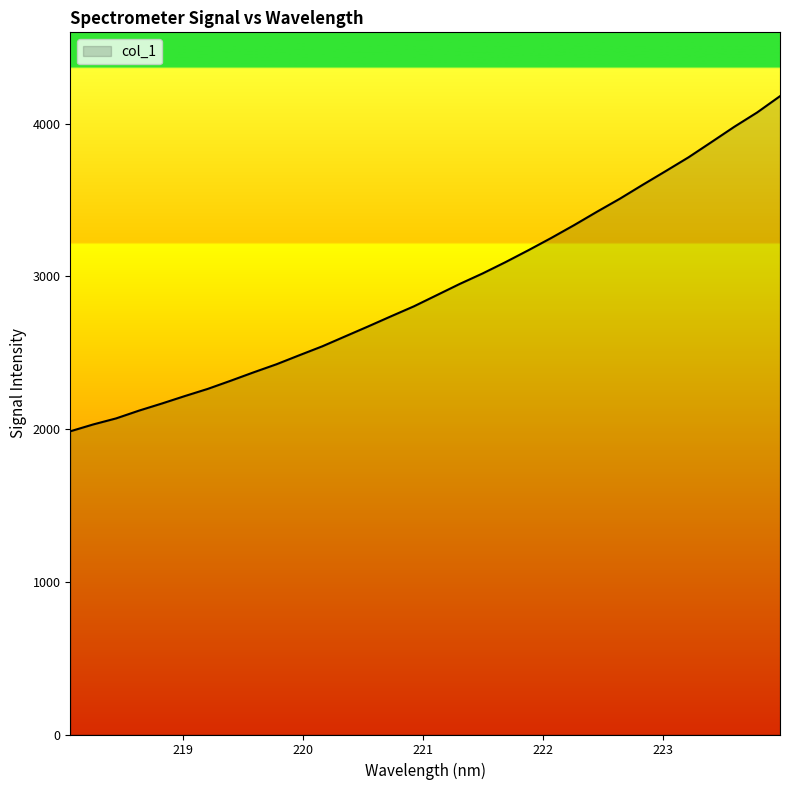

What is the greatest value displayed?

4181.1